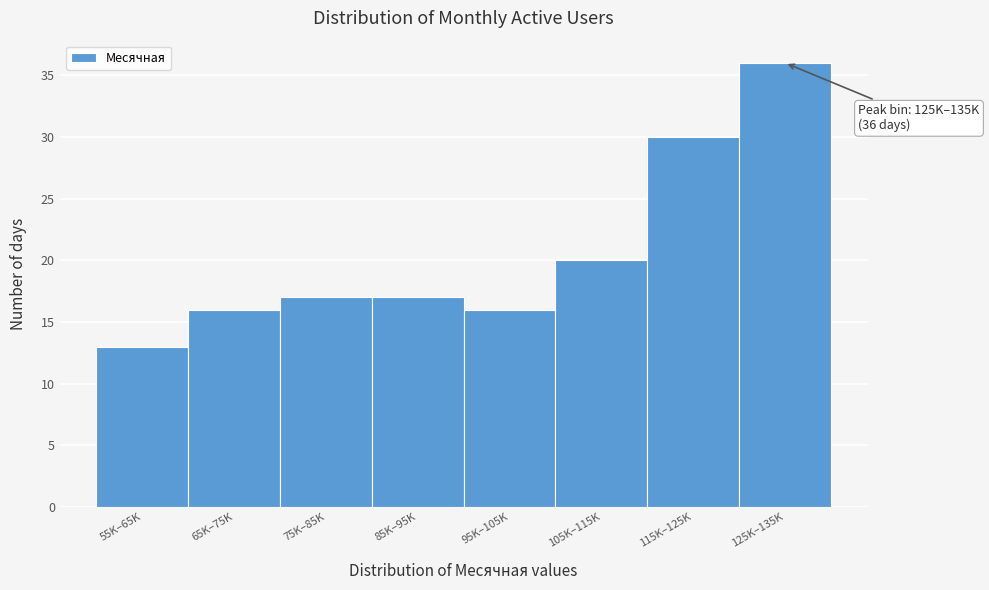

Reading right to left, what are all the values shown in this chart?

36	30	20	16	17	17	16	13